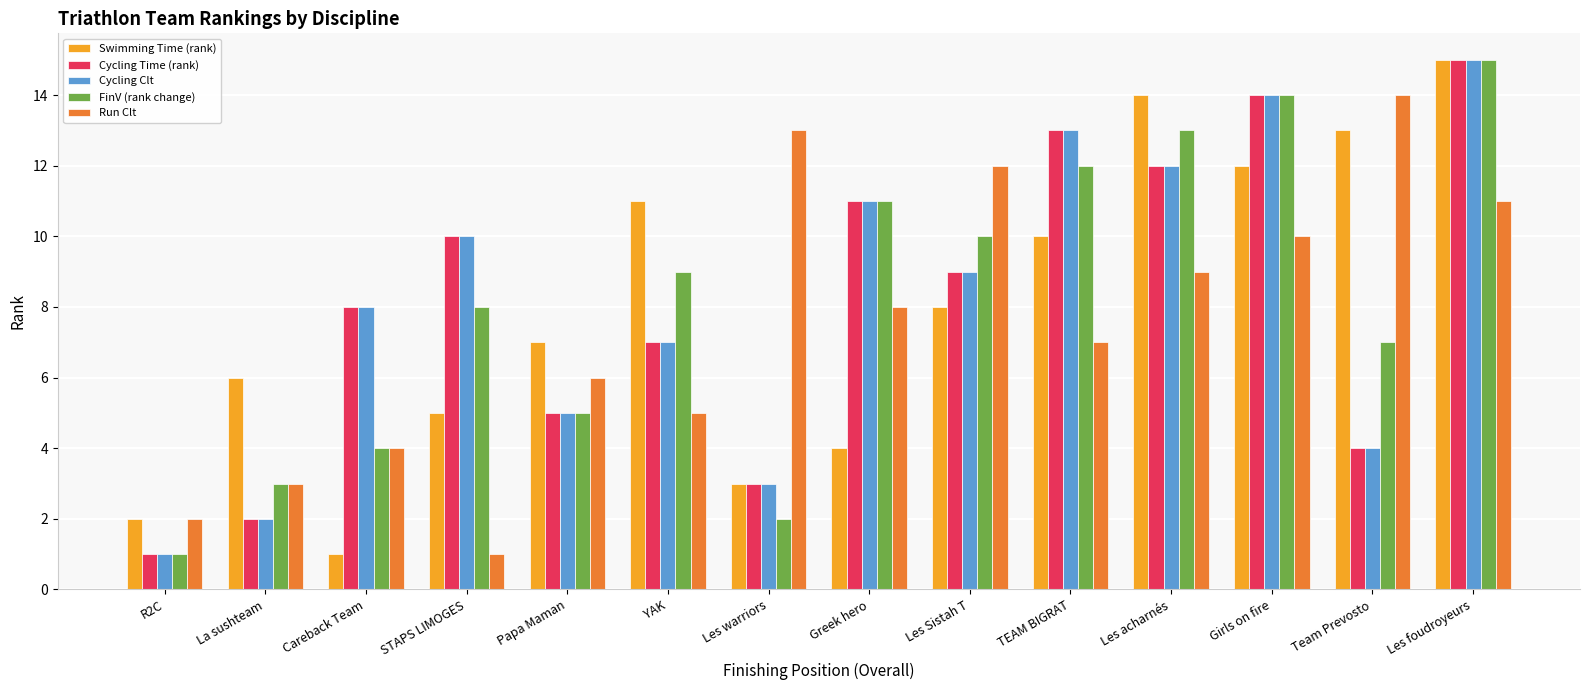

What is the difference between the highest and lowest values at Les foudroyeurs?

4